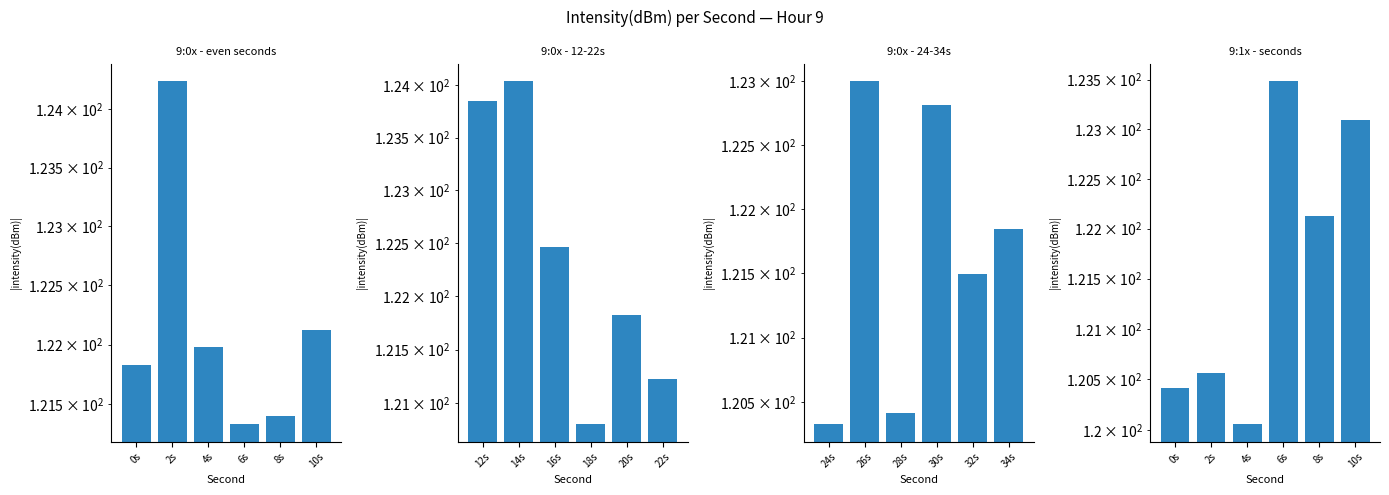

Rank the series by their maximum value, from lowest to highest.

9:0x - 24-34s, 9:1x - seconds, 9:0x - 12-22s, 9:0x - even seconds